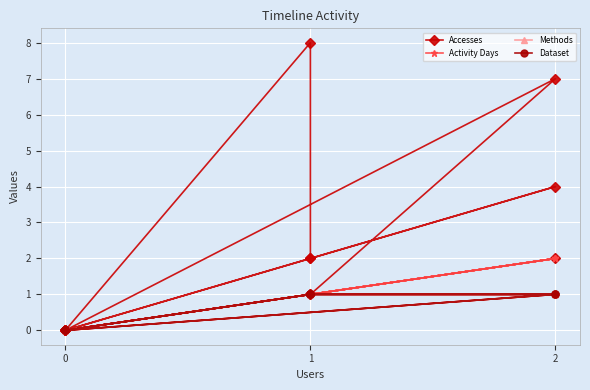

How many lines are shown in the chart?

4